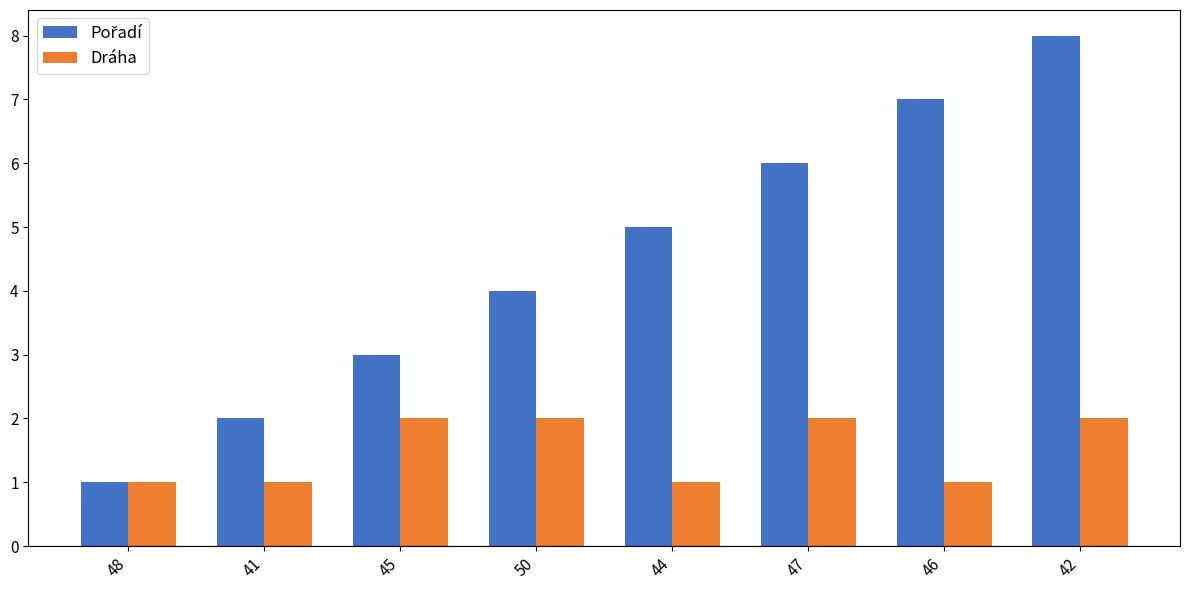

What is the sum of all Dráha values?

12